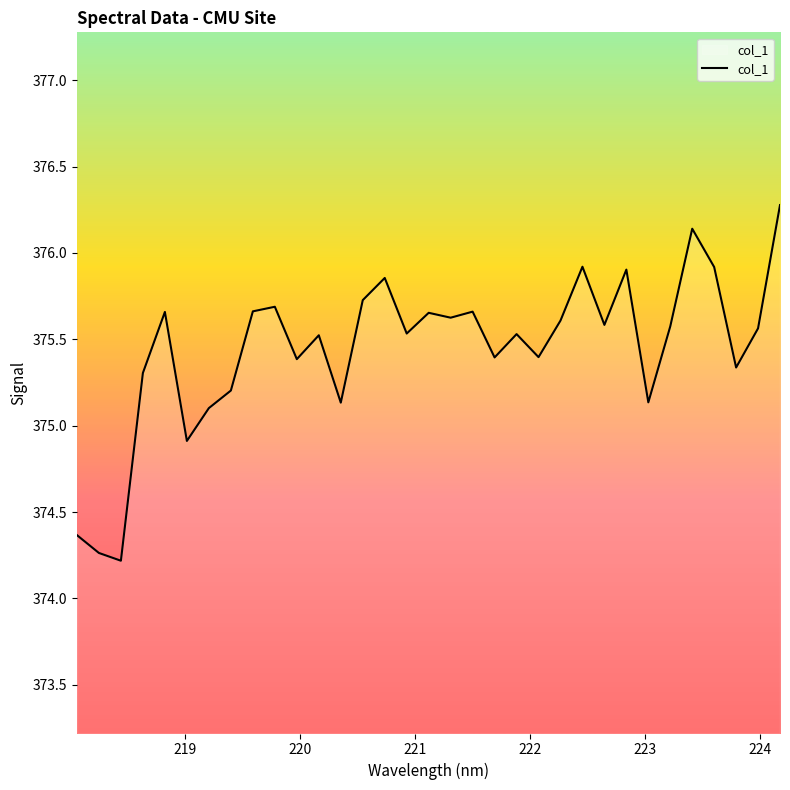

What is the difference between the maximum and minimum values?

2.1